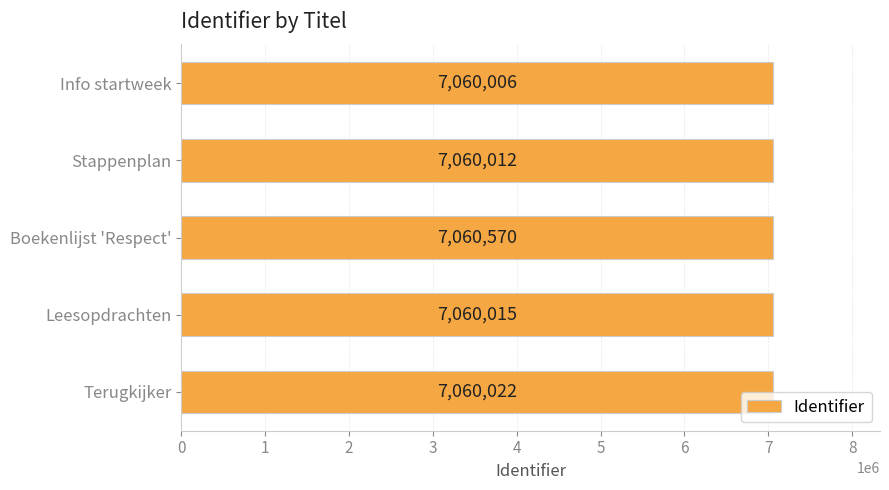

Where is the data nearest to the value 7060288?

Terugkijker